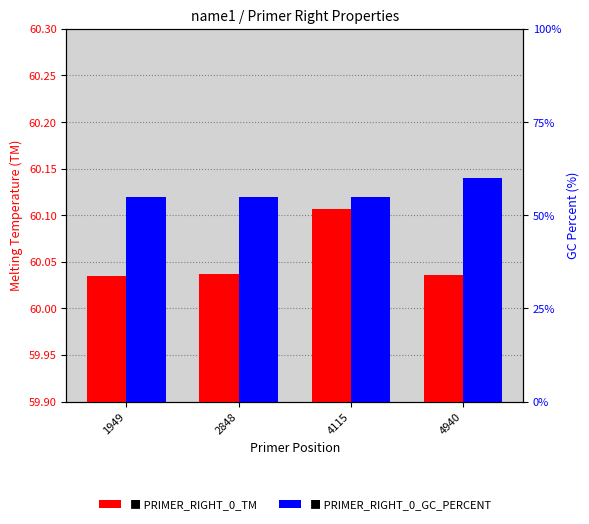

What is the value of the PRIMER_RIGHT_0_GC_PERCENT bar at the 3rd from the left?

55.0